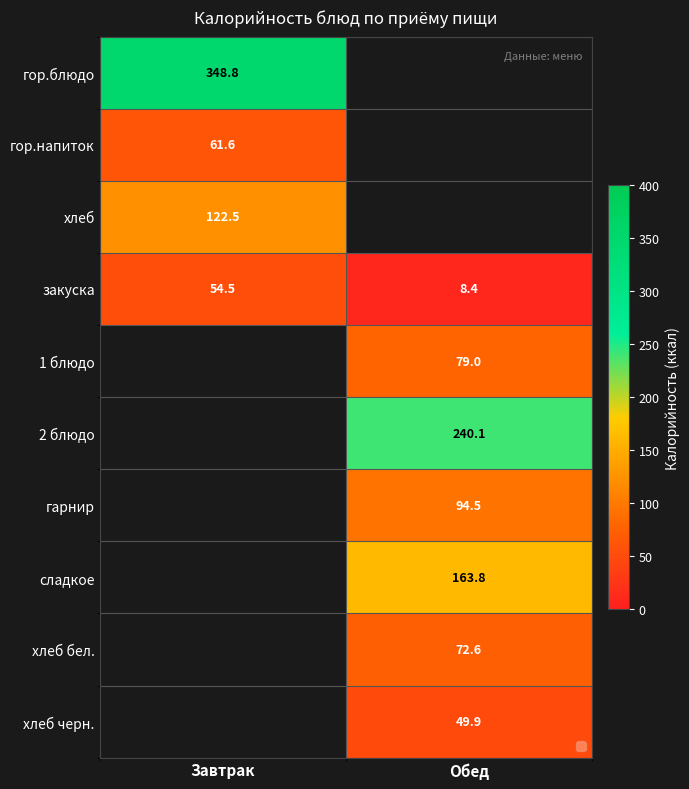

At which label does 2 блюдо first exceed 240?

Обед